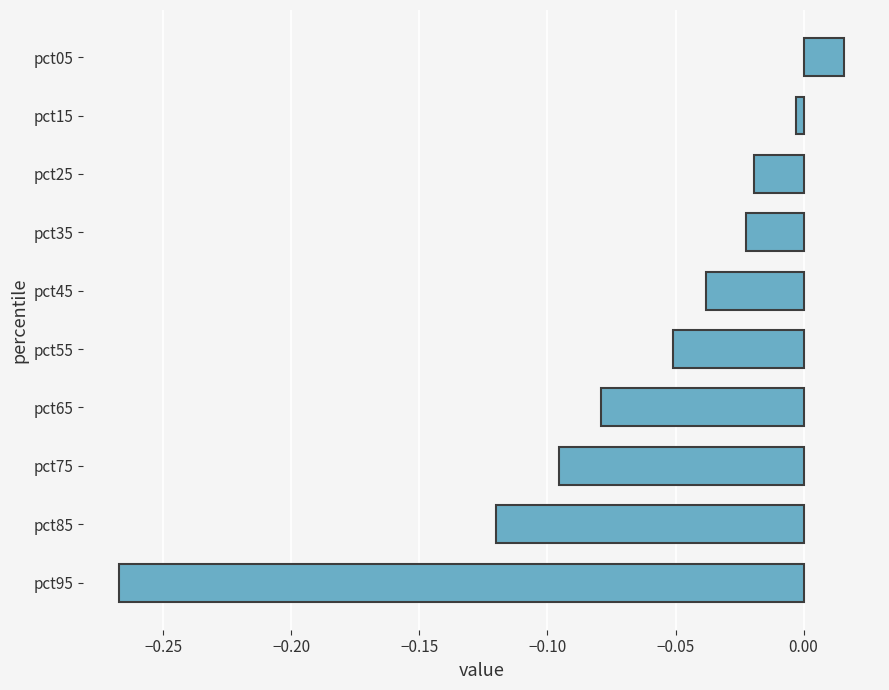

What is the difference between the second highest and minimum values?

0.3